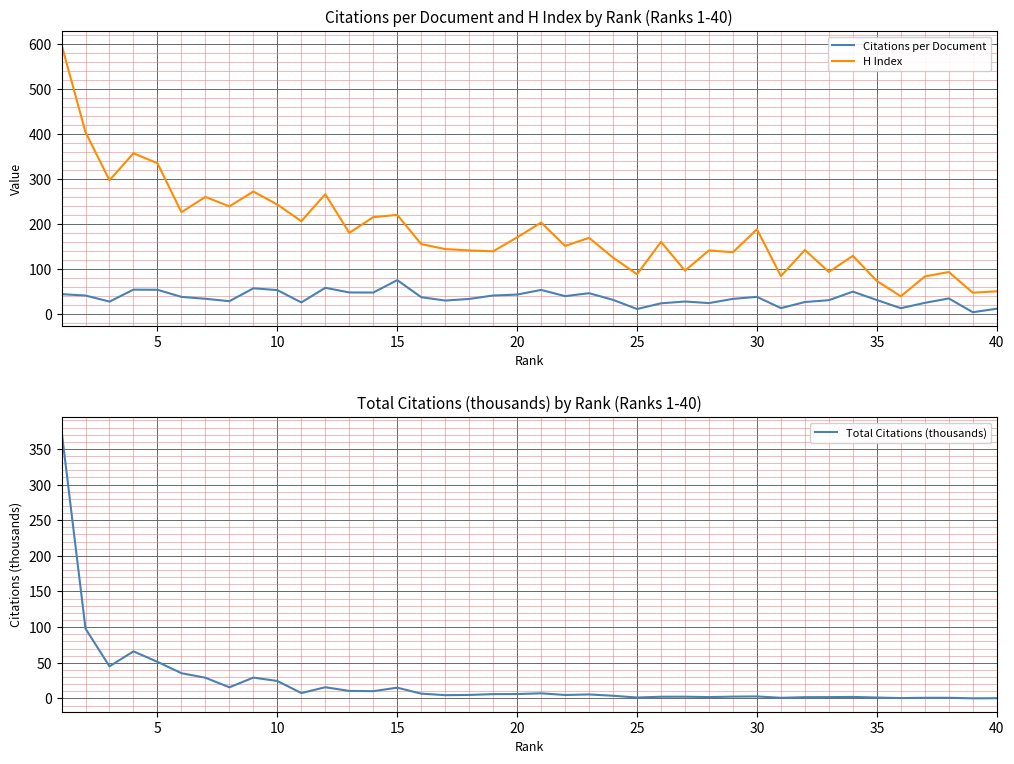

At which label does Citations per Document reach its peak?

15